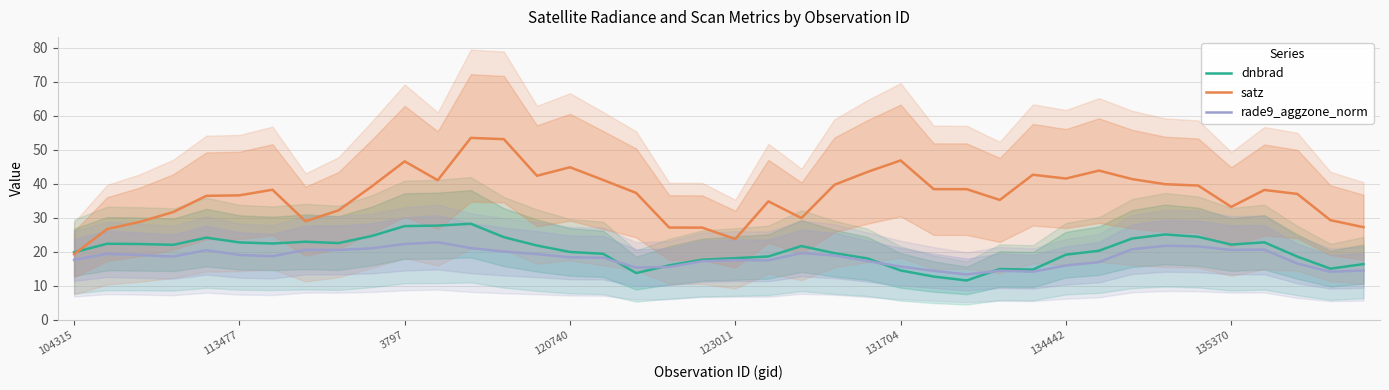

The value of dnbrad at 134442 is 12.2. True or false?

False